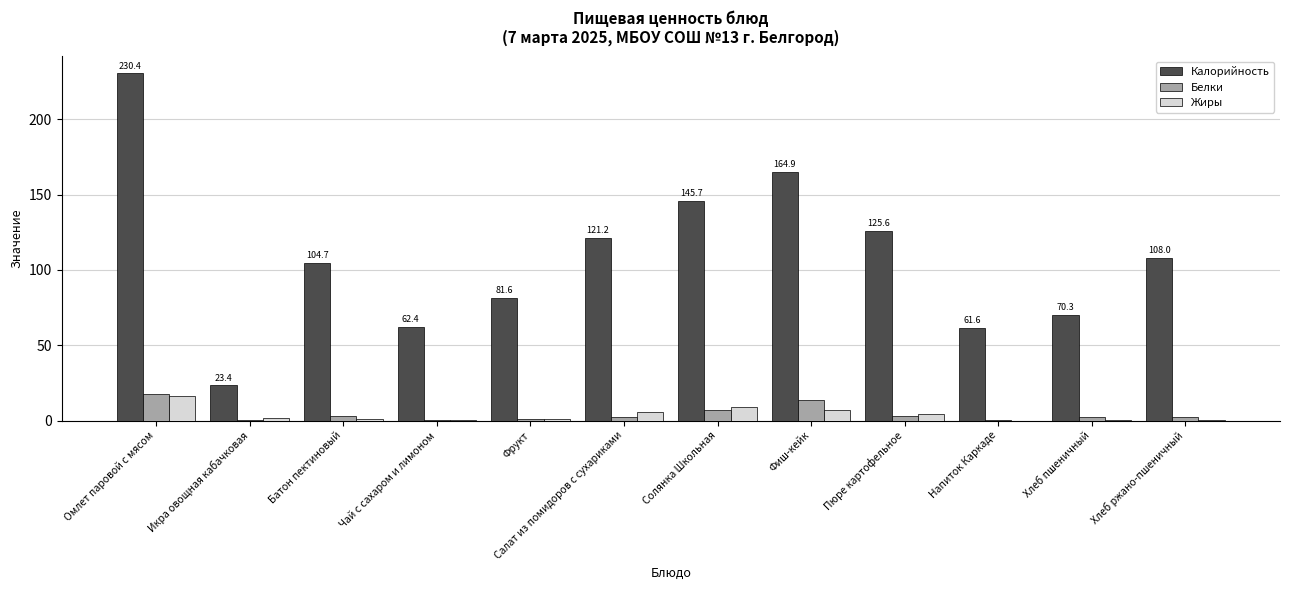

What is the total value across all series at Хлеб пшеничный?

72.8